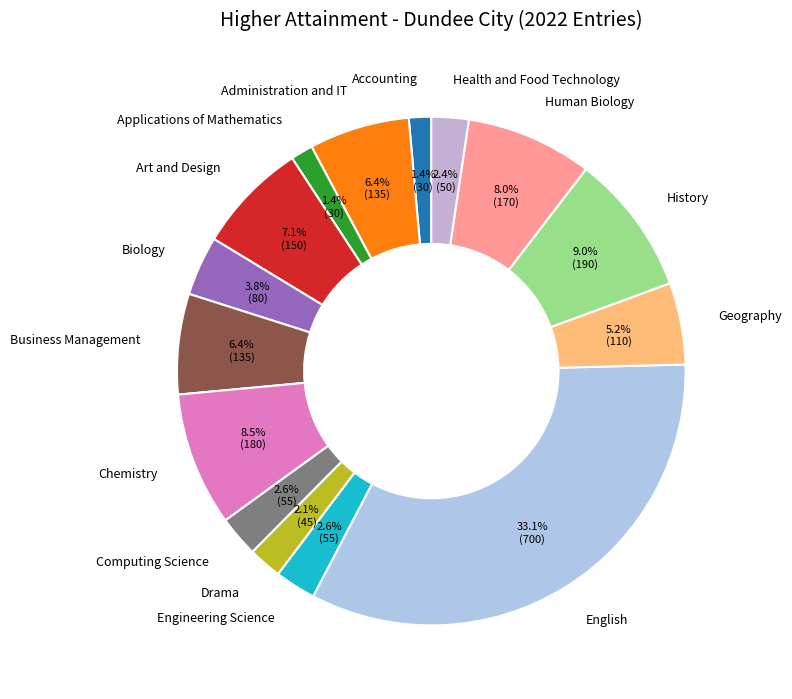

Does Business Management account for over 50% of the chart?

No